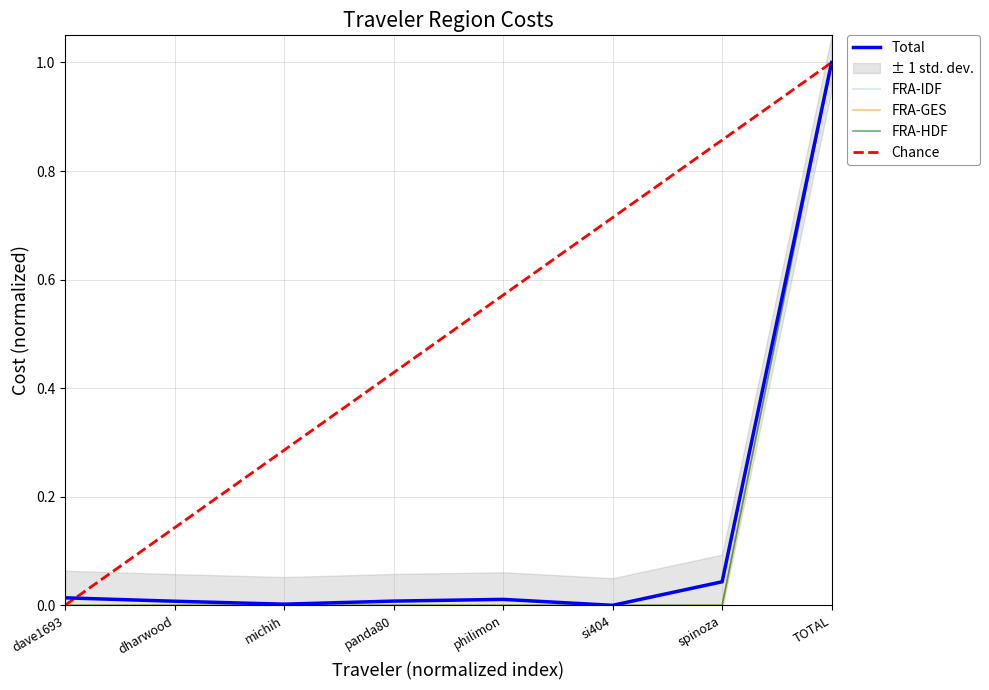

True or false: FRA-HDF has more than 2 points higher than both neighbors.

False